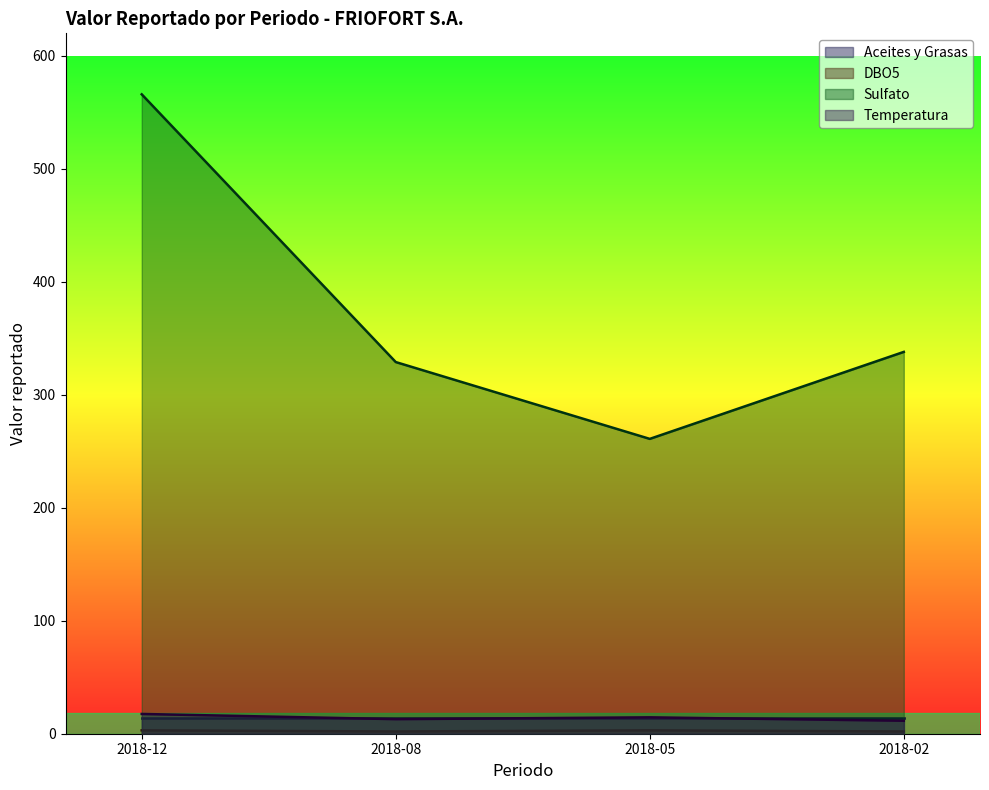

What is the difference between the maximum and minimum values in the Temperatura series?

6.0